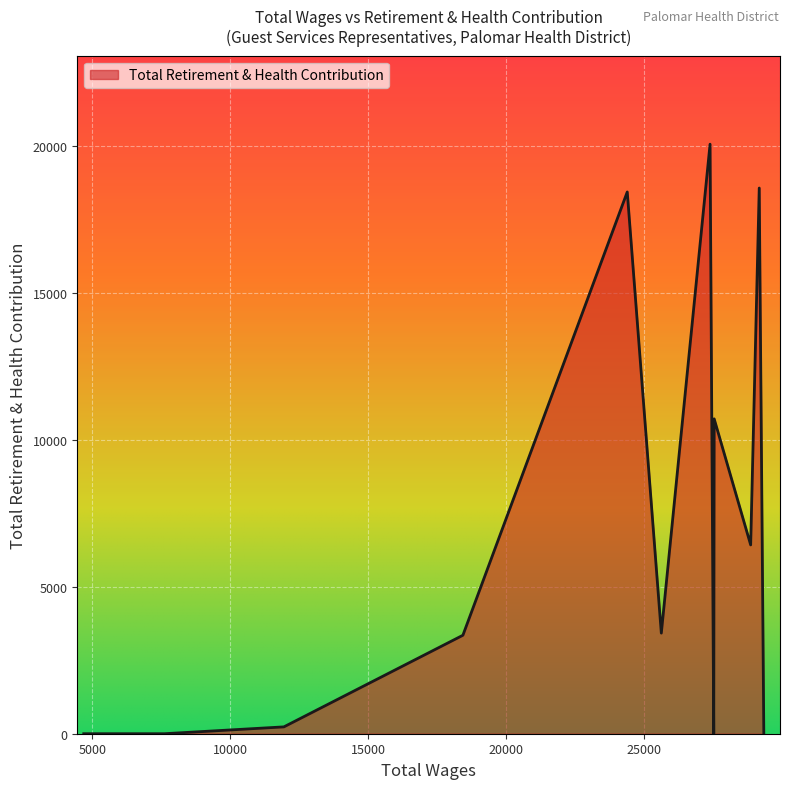

How many interior local peaks (higher than both neighbors) does the data have?

4